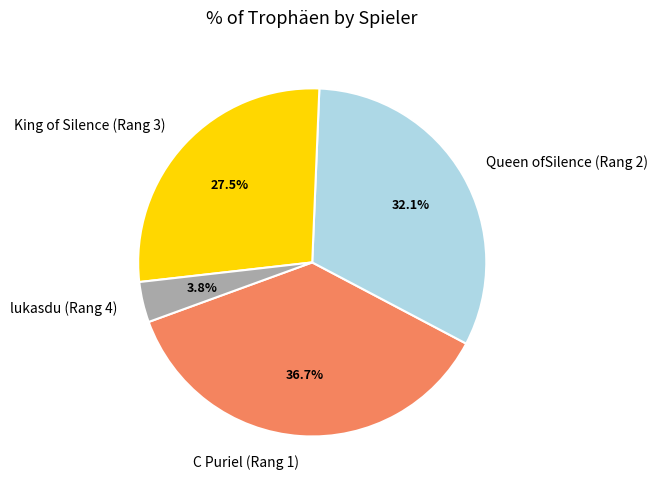

True or false: lukasdu (Rang 4) accounts for 13% of the total.

False